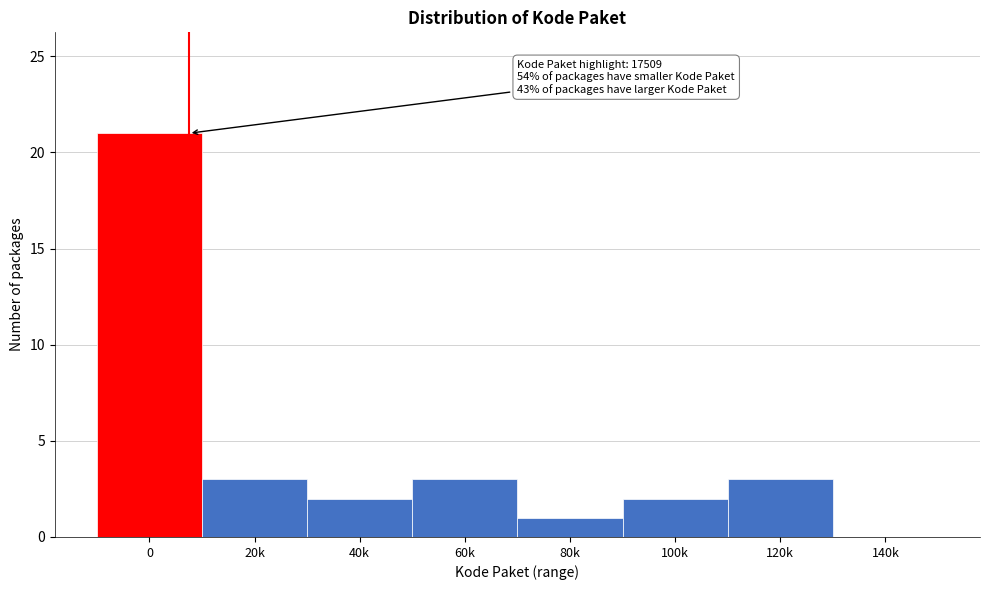

Reading left to right, what are all the values shown in this chart?

0=21	20k=3	40k=2	60k=3	80k=1	100k=2	120k=3	140k=0